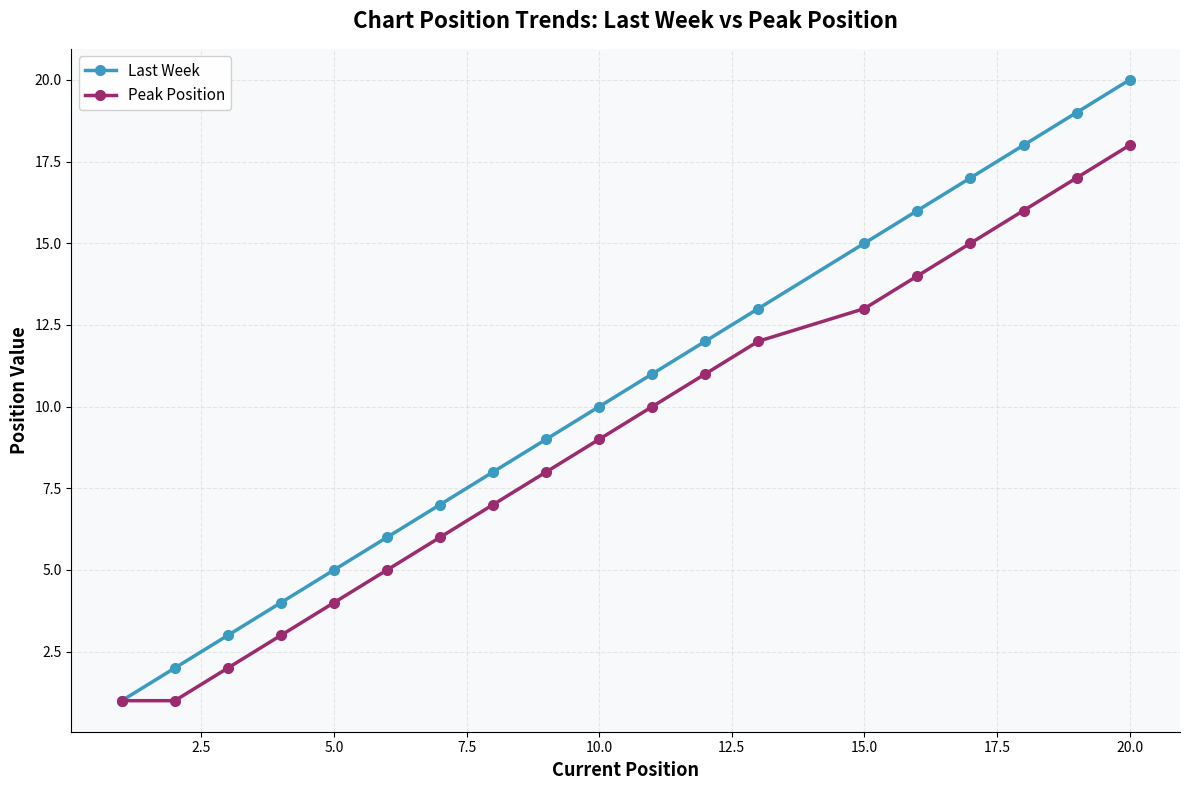

Rank the series by their average value, from lowest to highest.

Peak Position, Last Week